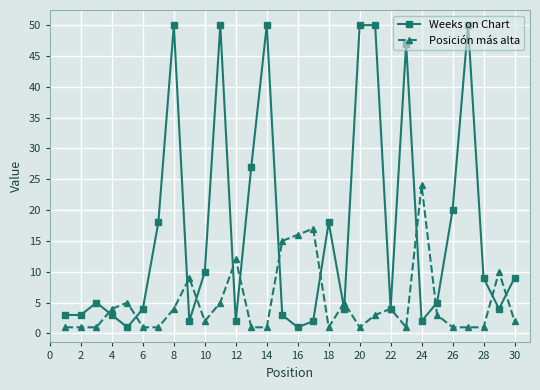

At how many categories does at least one series exceed 25?

8